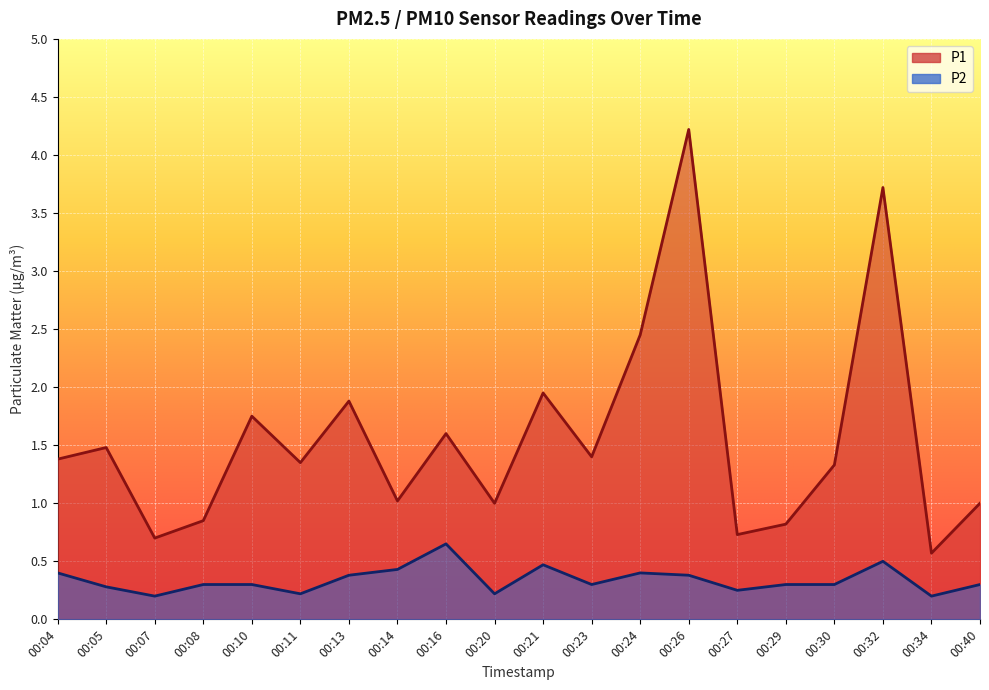

Does the chart display data point markers on the line(s)?

No